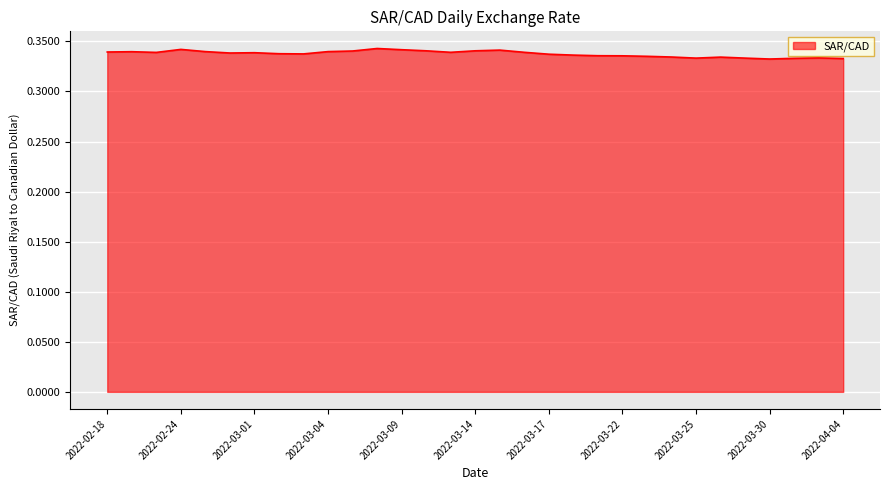

What is the value of the 27th point from the left?

0.3